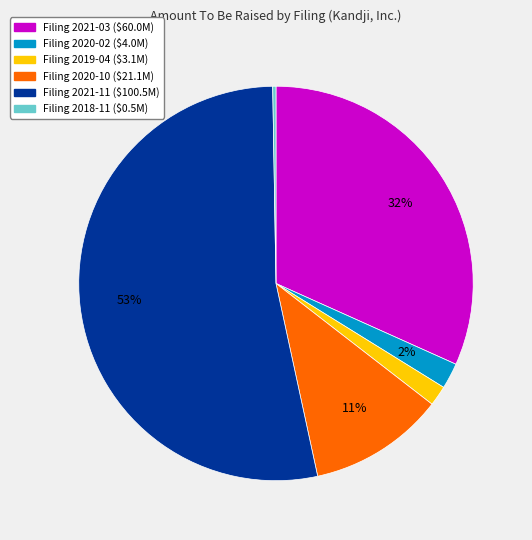

Is there a majority slice in this chart?

Yes